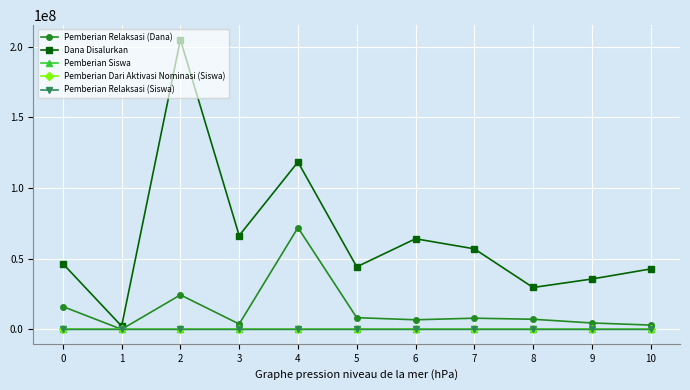

Where is the first local maximum for Dana Disalurkan?

2